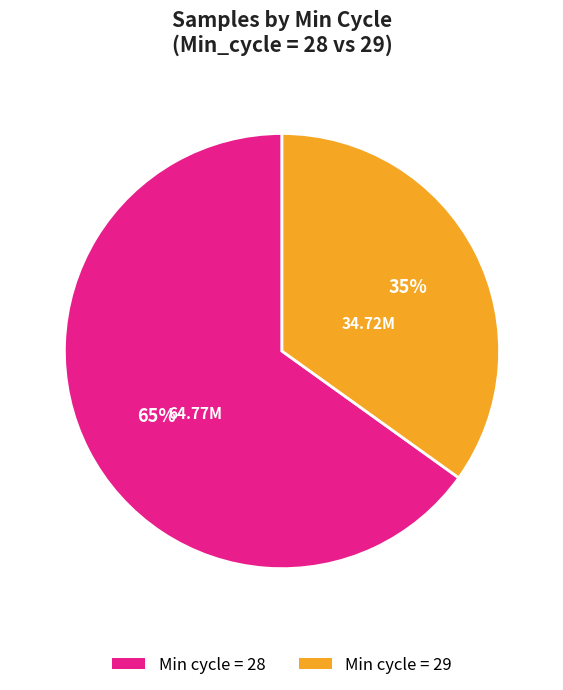

Approximately how many times larger is the value at Min cycle = 28 compared to Min cycle = 29?

1.9